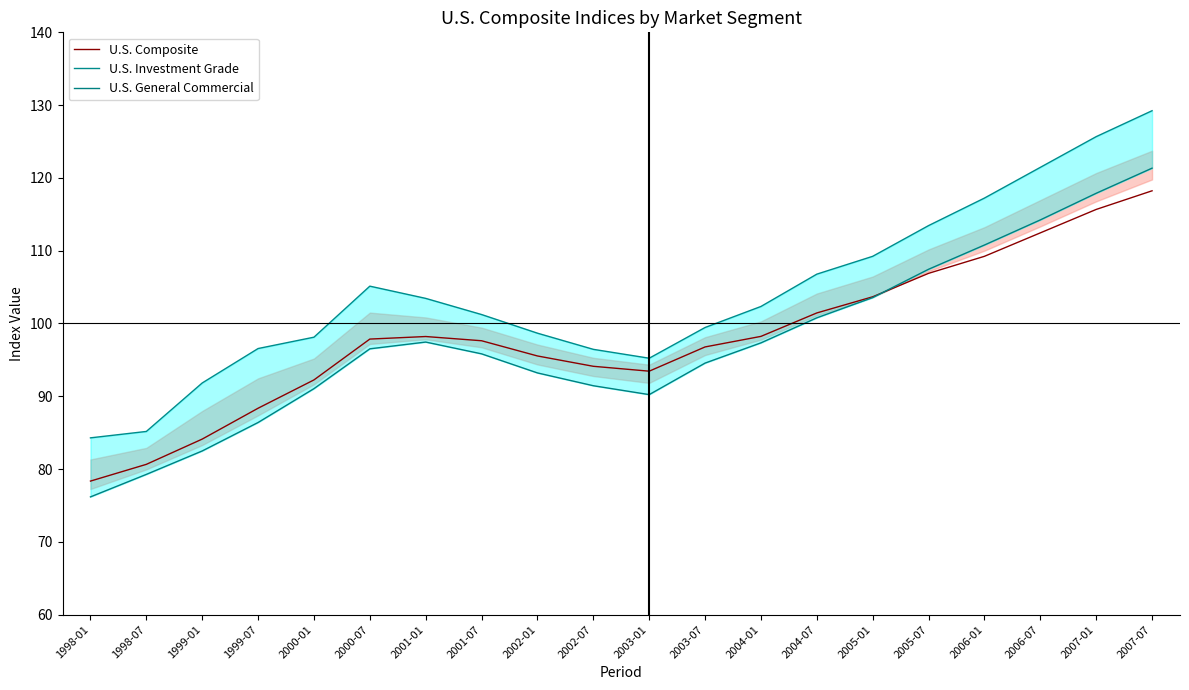

What position from the right is 2007-07?

1